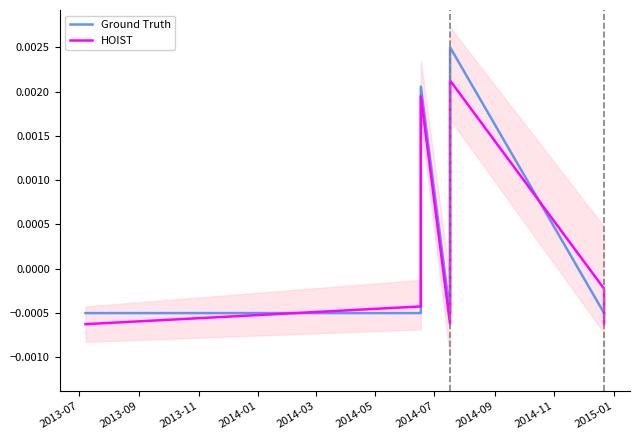

What is the label of the 1st point from the left?

2013-07